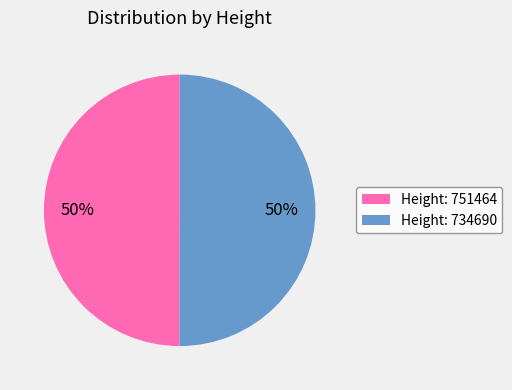

To the nearest percent, what is the average slice percentage?

50%